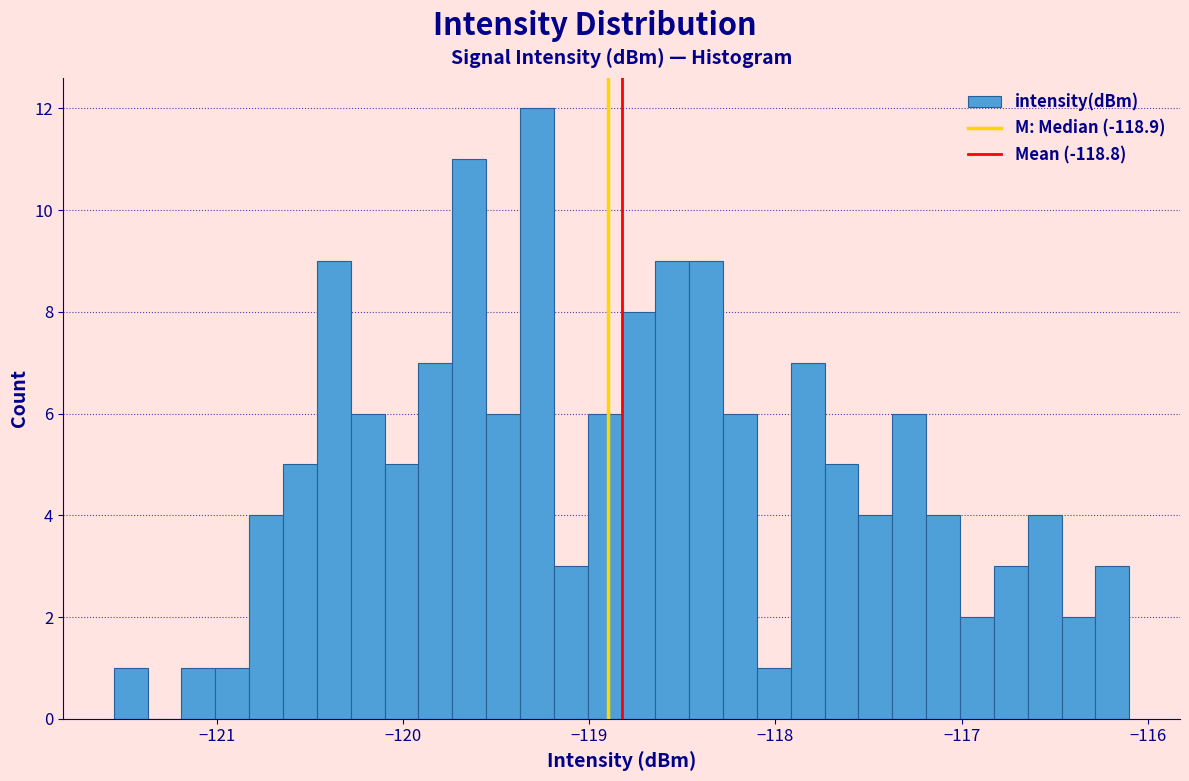

Around what value on the x-axis is the tallest bar? Give the approximate position of its centre, as read against the axis.

-119.3